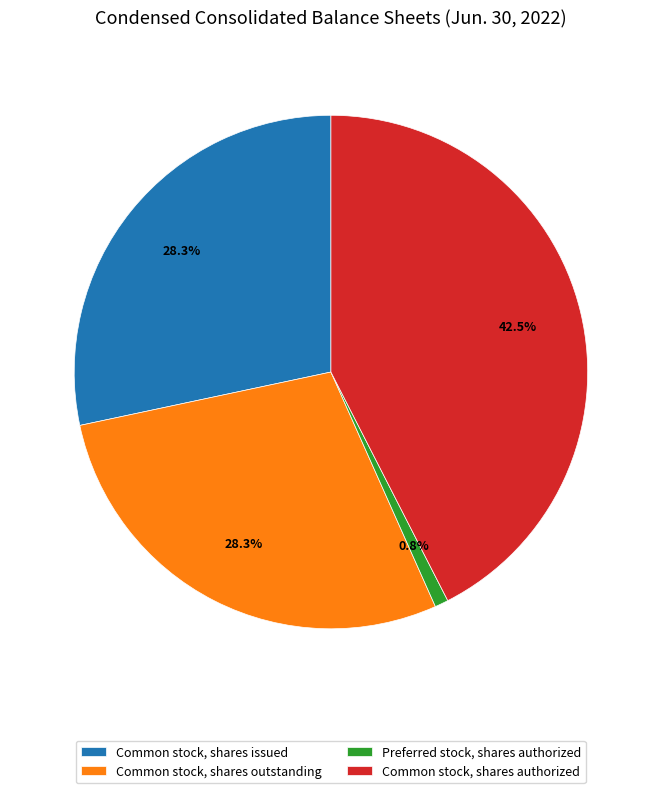

Which has a higher value, Common stock, shares outstanding or Common stock, shares authorized?

Common stock, shares authorized